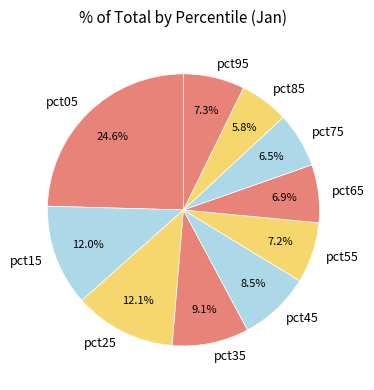

What portion of the pie excludes pct35?

90.9%